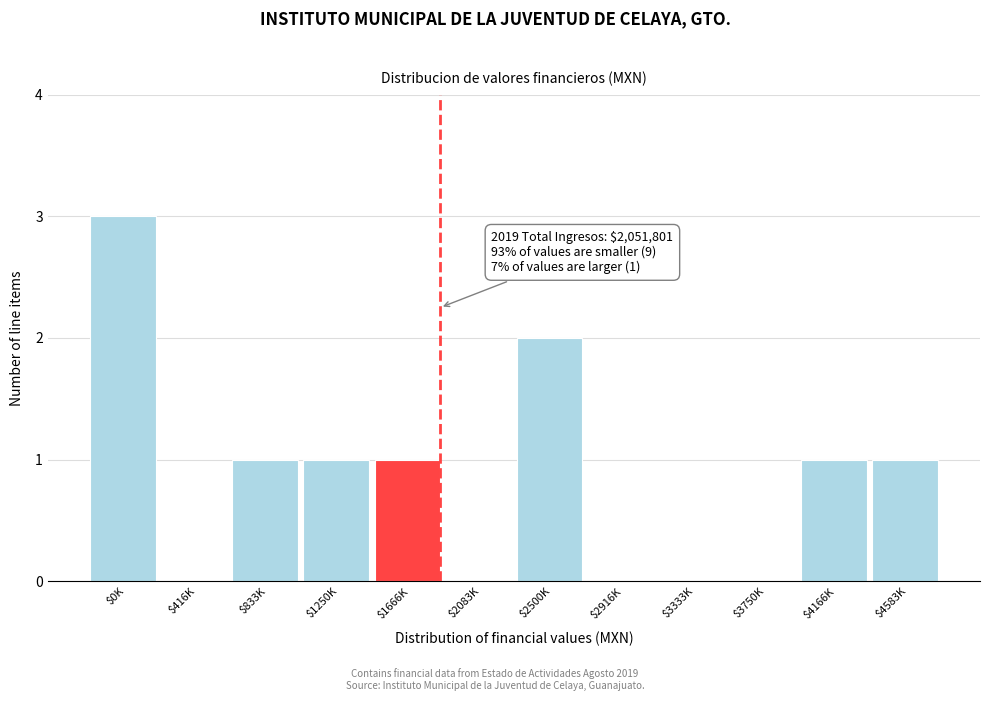

Which label corresponds to the largest value in the chart?

$0K